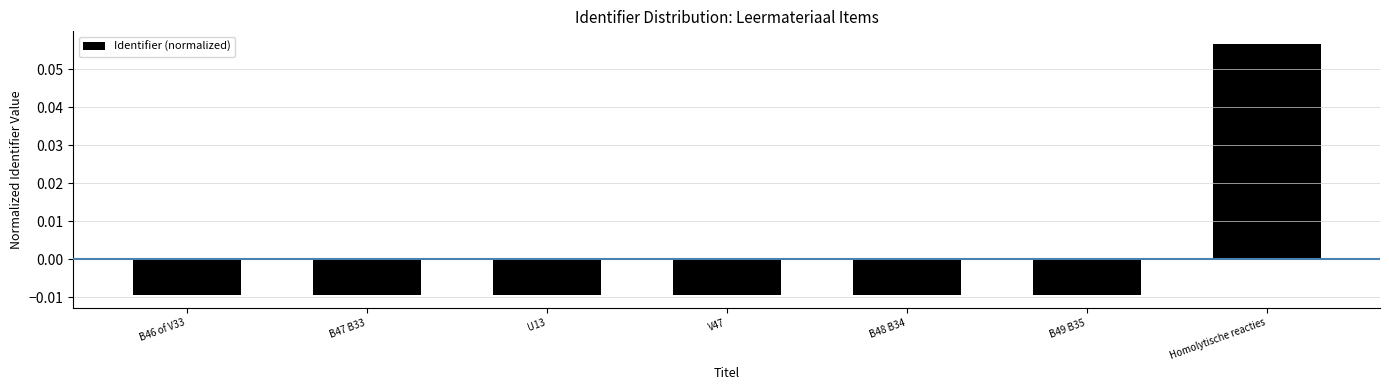

Which category has the highest value across all series?

Homolytische reacties